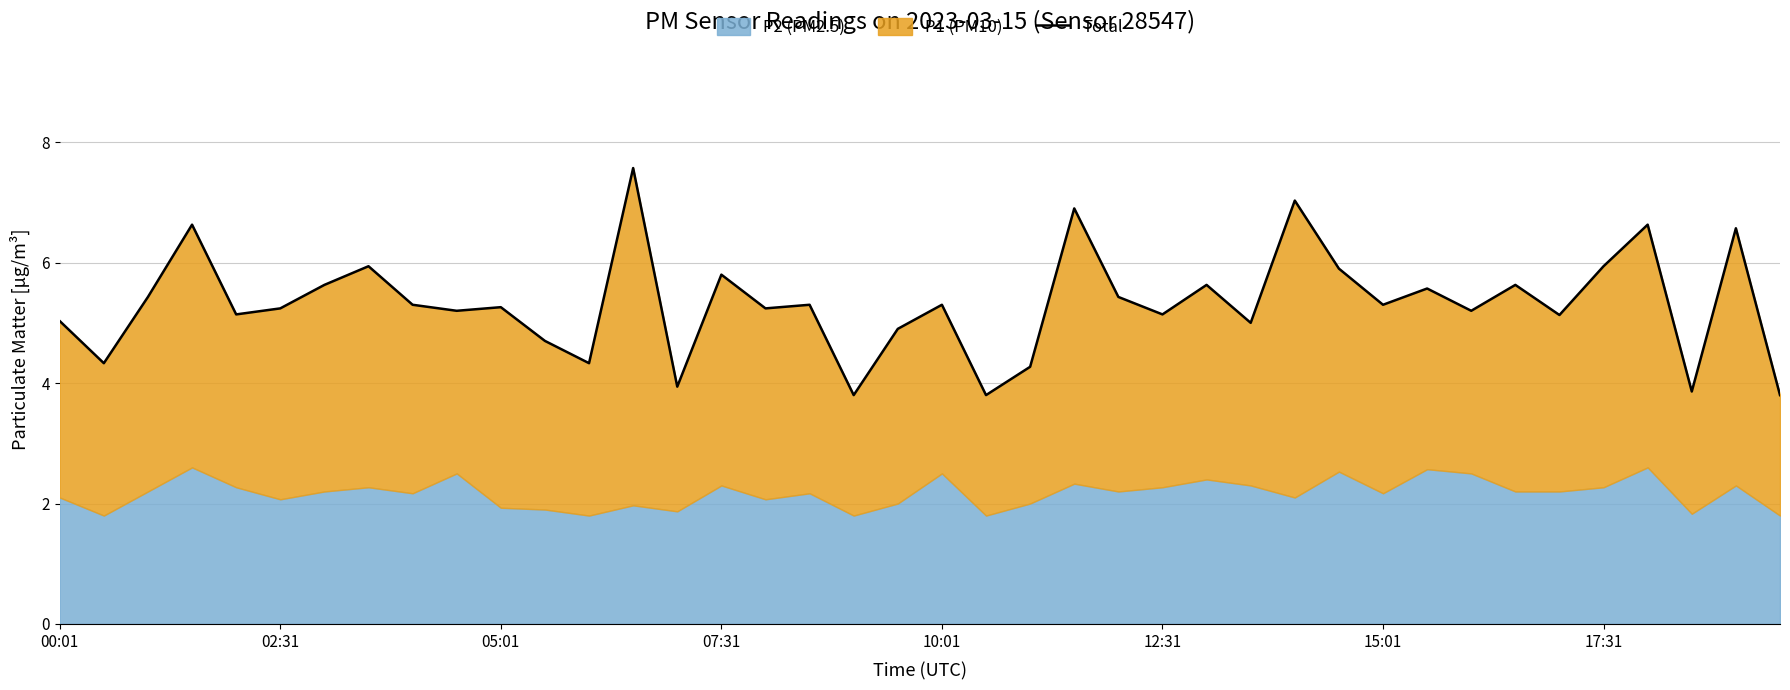

How many lines are shown in the chart?

1